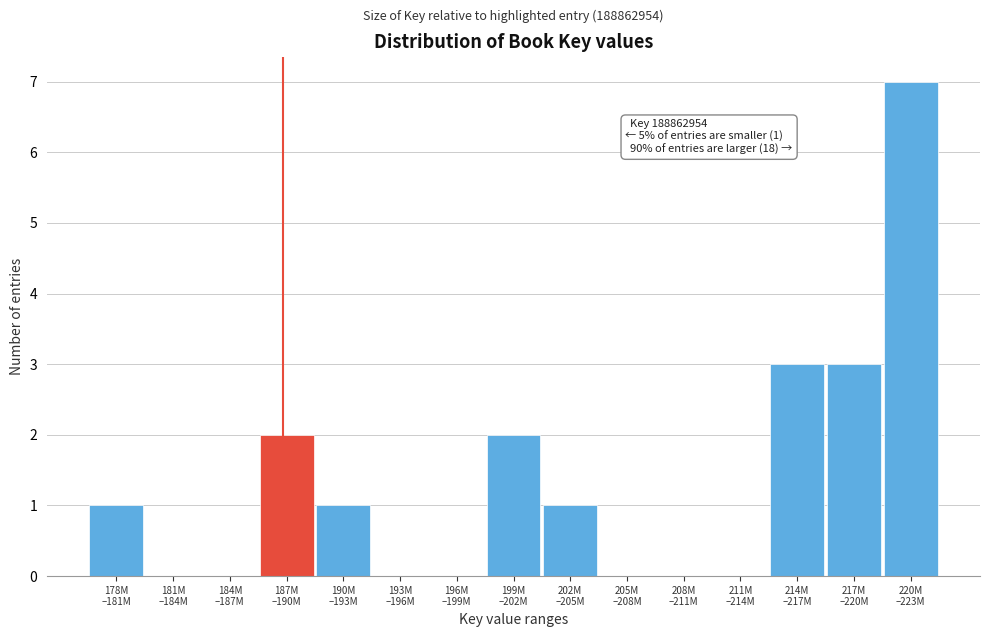

What is the maximum value shown in the chart?

7